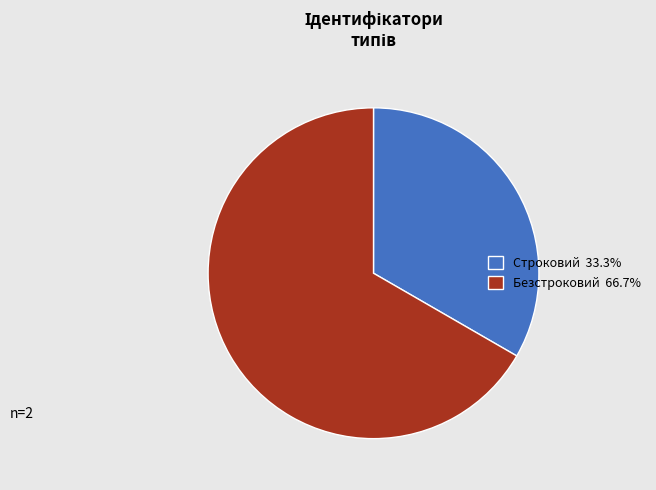

Does Строковий 33.3% represent more than half of the total?

No